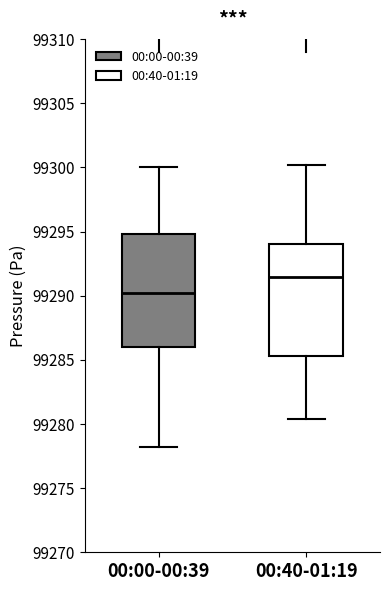

Which box has the highest median line?

00:40-01:19